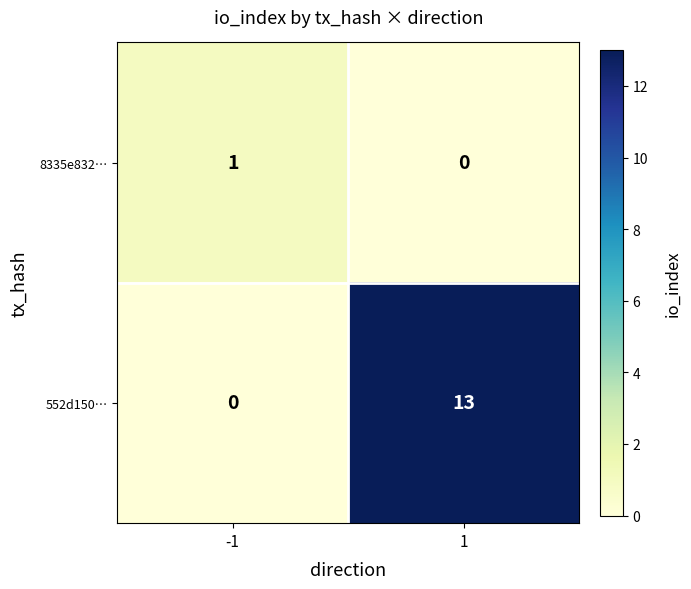

What is the total value across all series at 1?

13